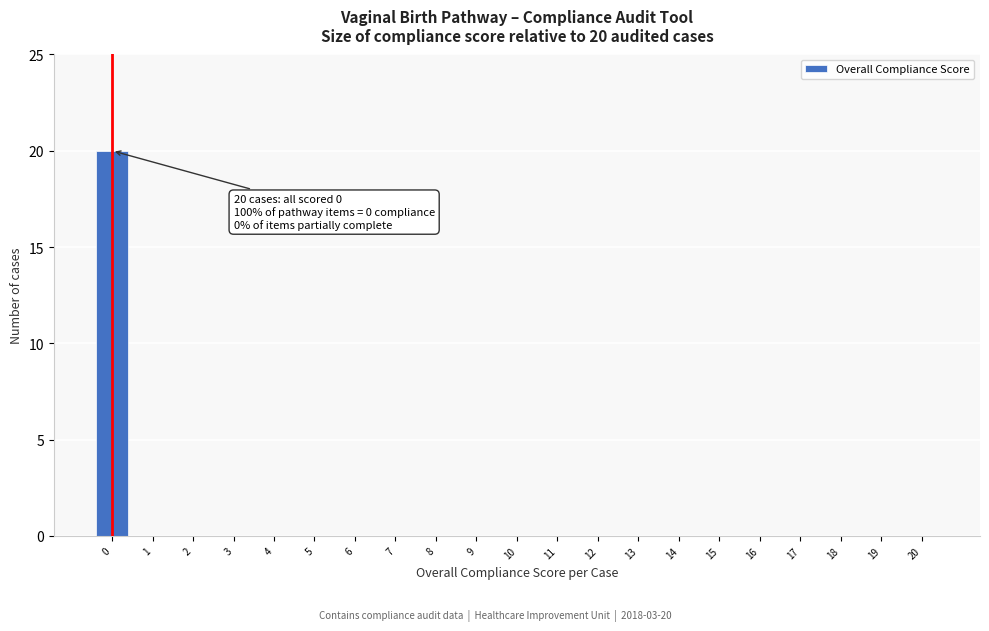

Reading left to right, transcribe all the data shown in this chart.

0=20	1=0	2=0	3=0	4=0	5=0	6=0	7=0	8=0	9=0	10=0	11=0	12=0	13=0	14=0	15=0	16=0	17=0	18=0	19=0	20=0